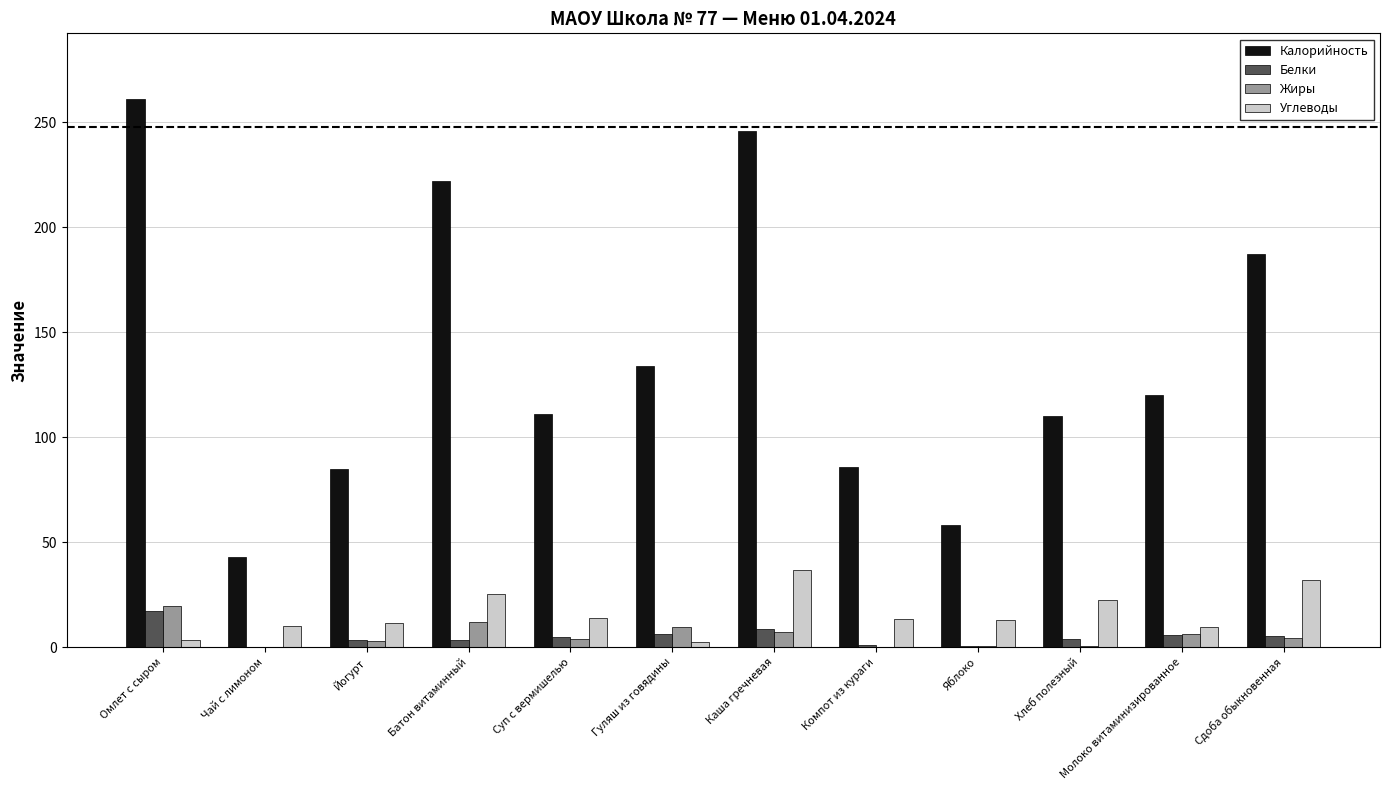

Are the bars grouped side by side (vs. stacked)?

Yes